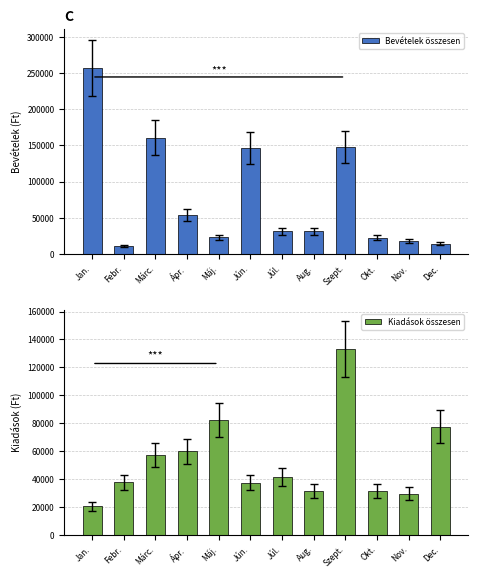

What is the value of the Kiadások összesen bar at the 5th from the left?

82199